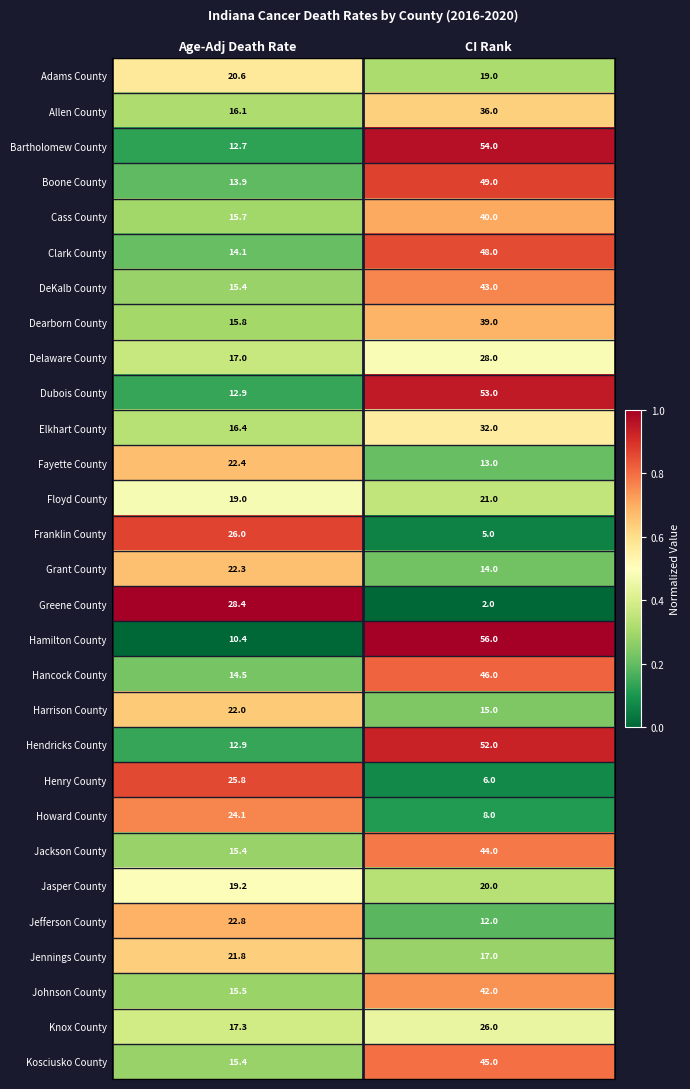

At which category is the sum across all series the highest?

CI Rank